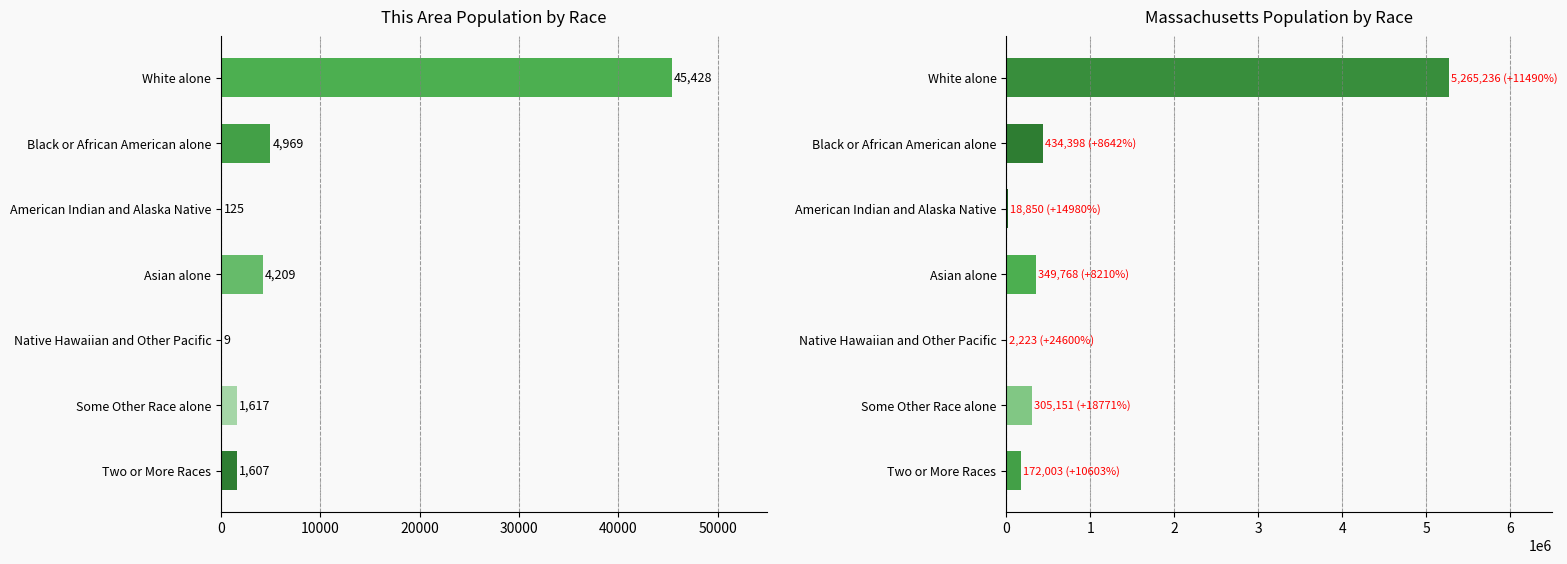

What is the minimum value shown in the chart?

9